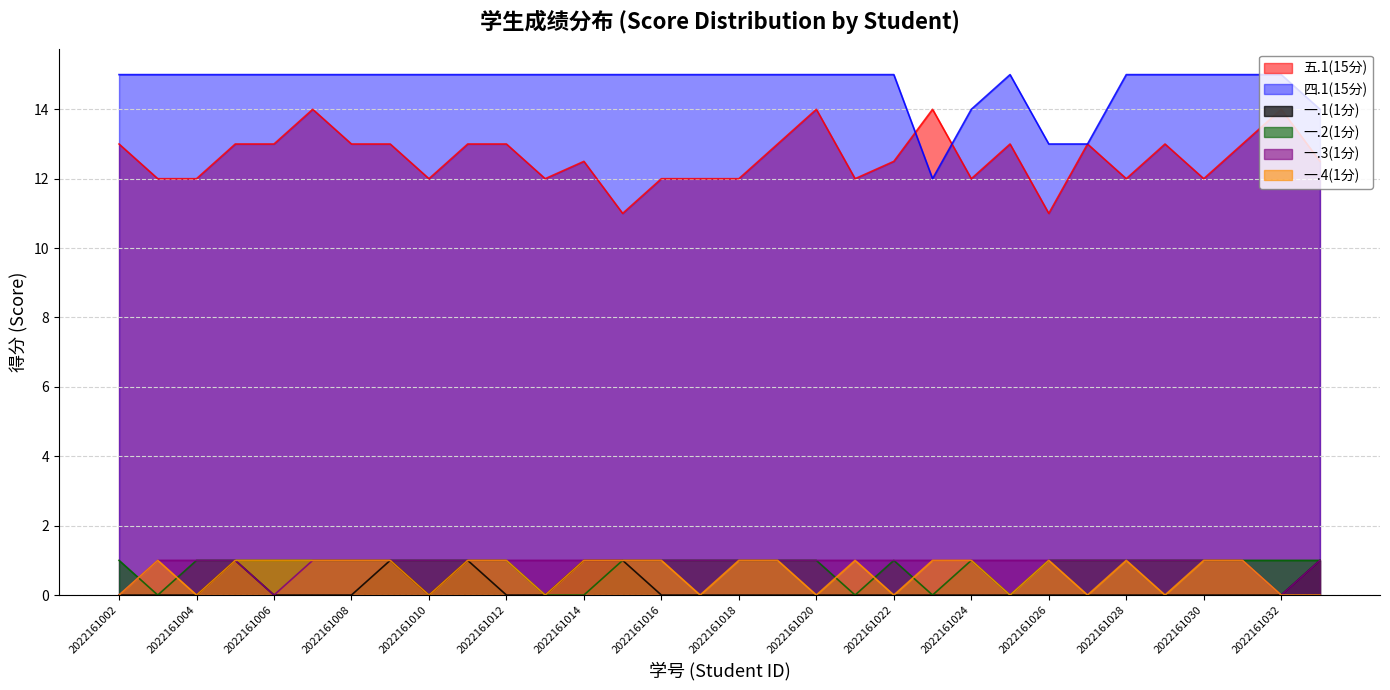

True or false: 五.1(15分) has more than 2 points higher than both neighbors.

True